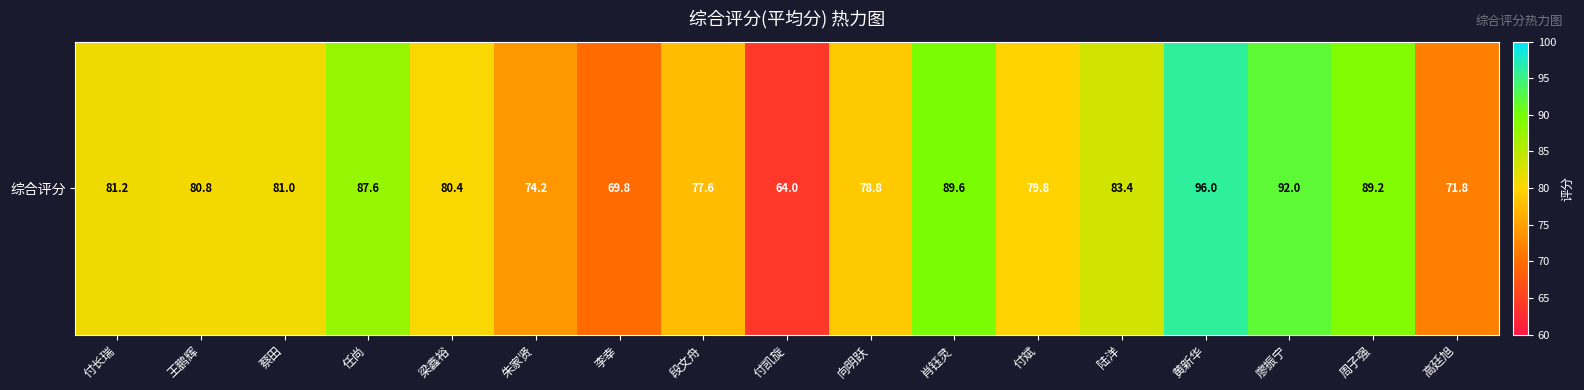

What value does the data have at 肖钰灵?

89.6